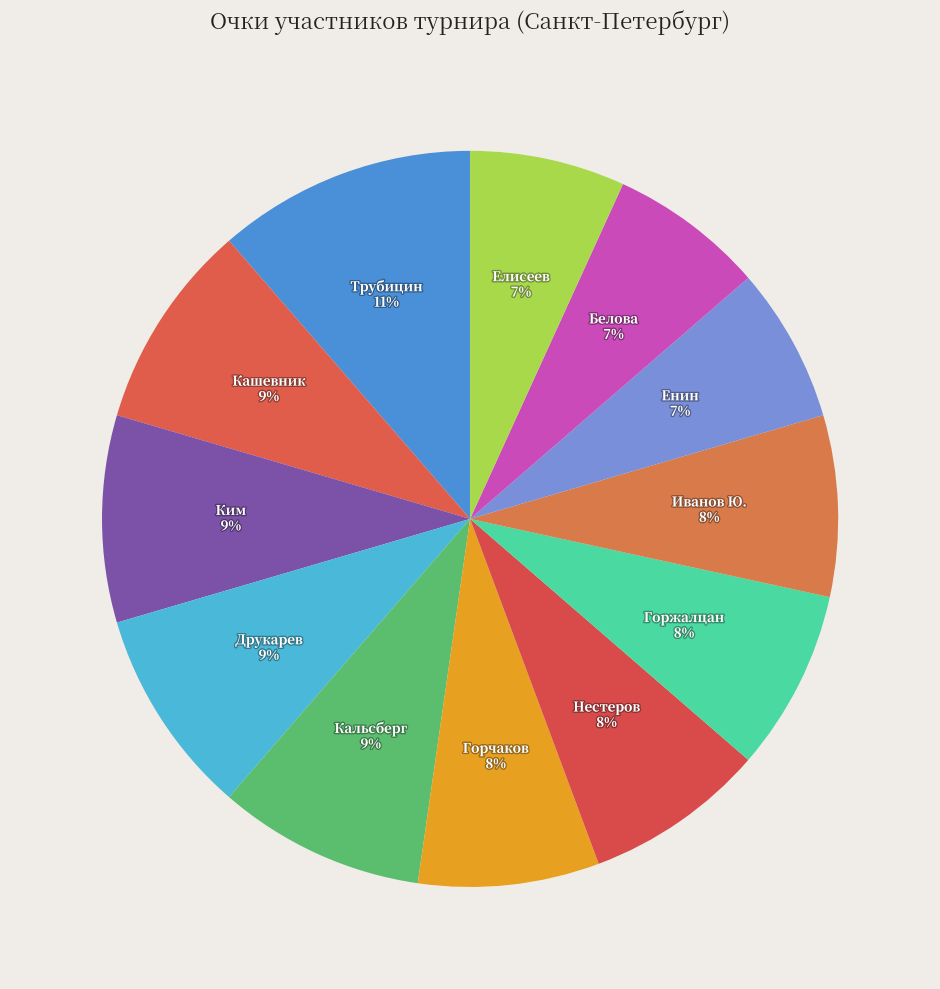

Is there any slice that represents more than half of the pie?

No